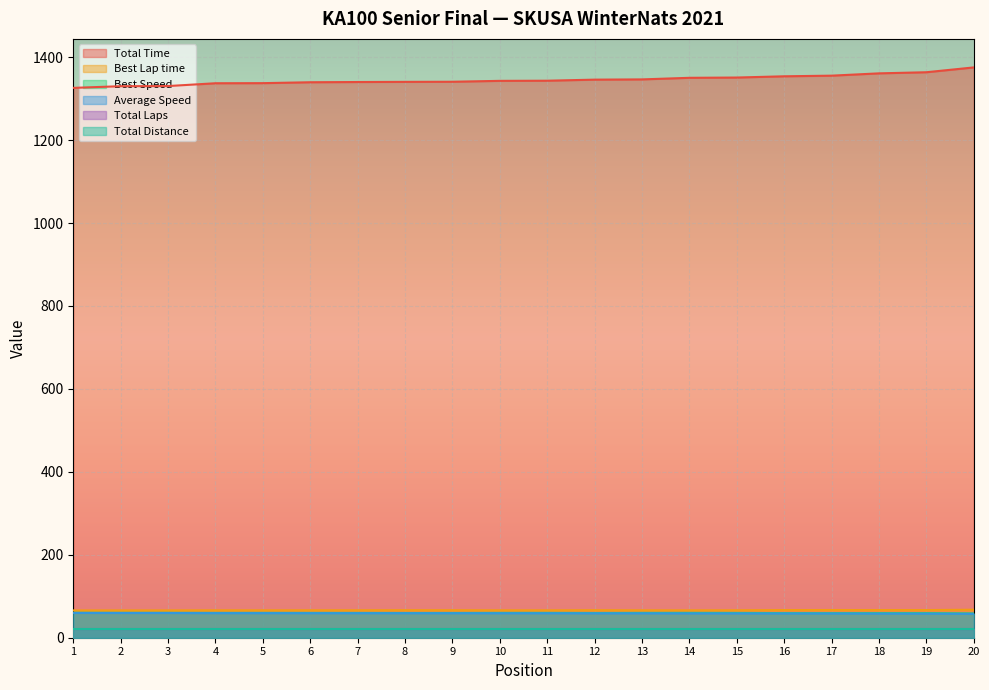

Which series has the largest total across all categories?

Total Time